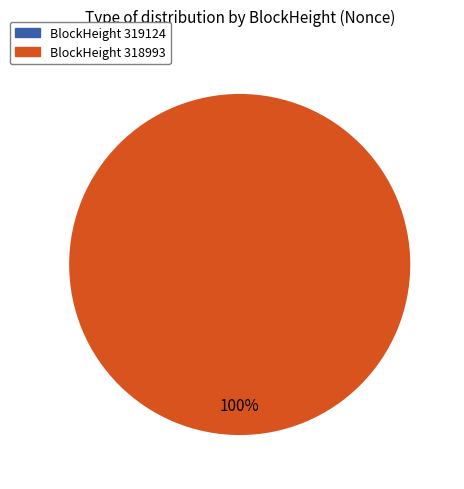

What is the total percentage of 319124 and 318993?

100.0%